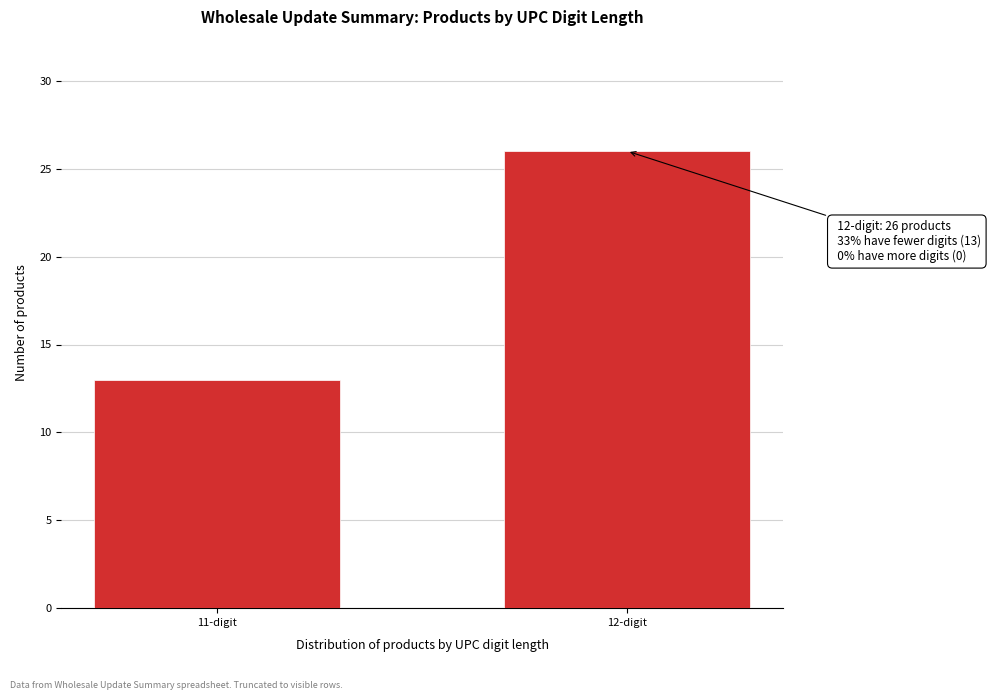

Reading left to right, list all the values displayed in this chart.

13	26